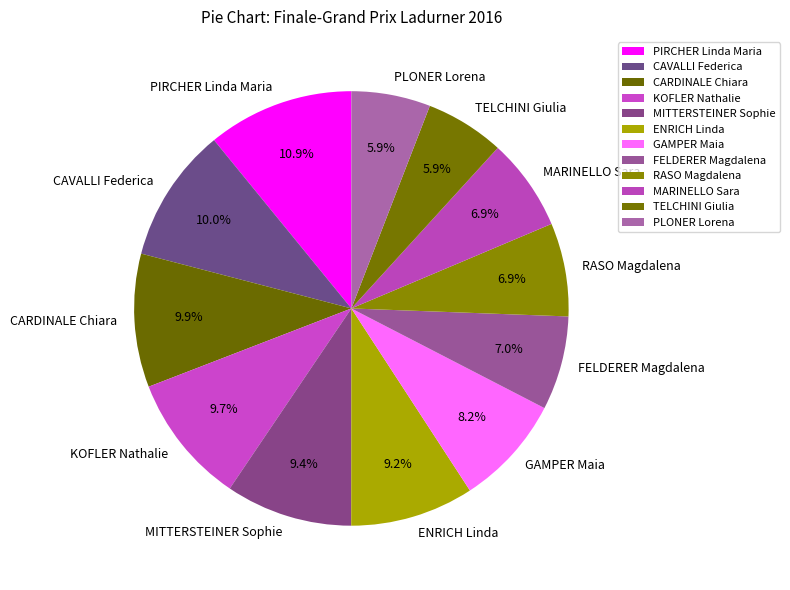

The KOFLER Nathalie slice represents 10% of the pie. True or false?

True